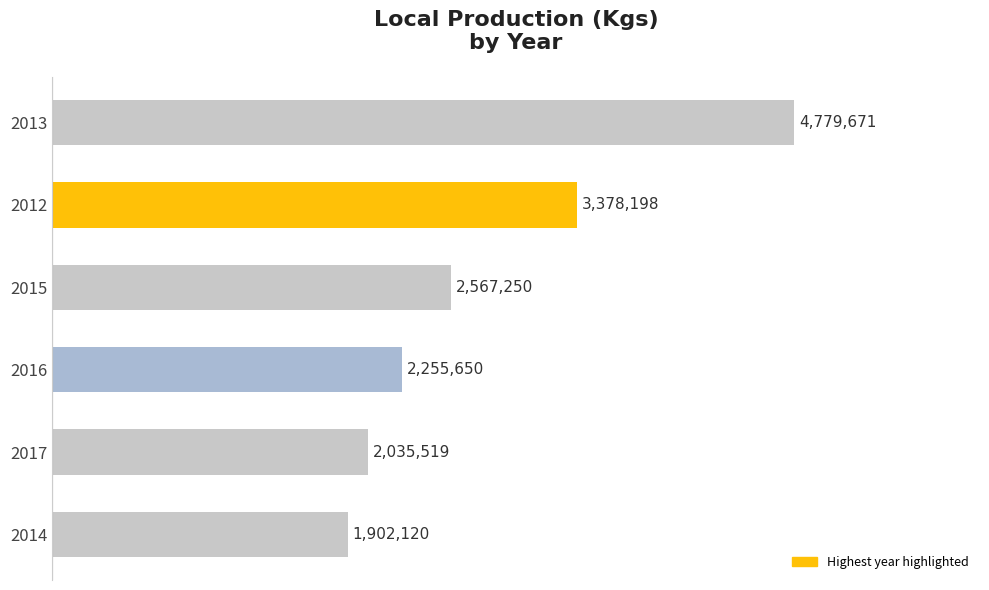

Are the bars horizontal?

Yes